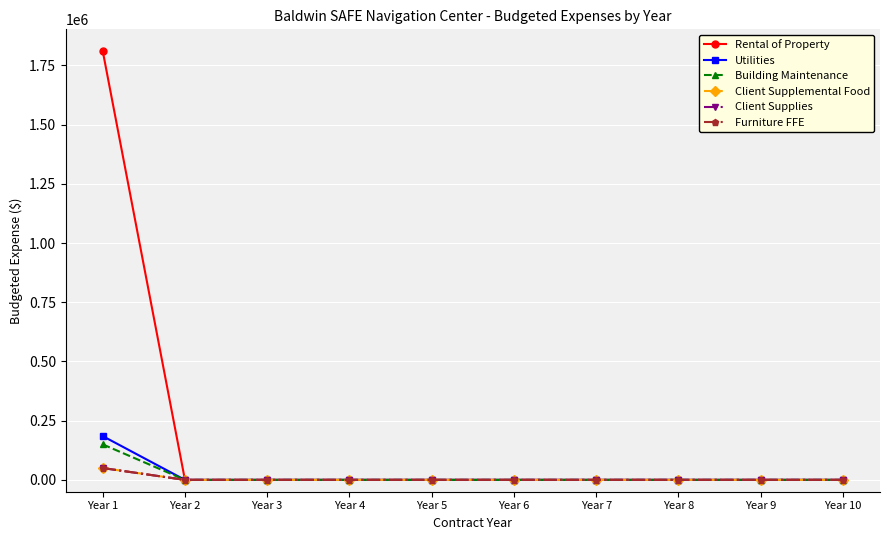

Is this an area chart (filled region under the line)?

No